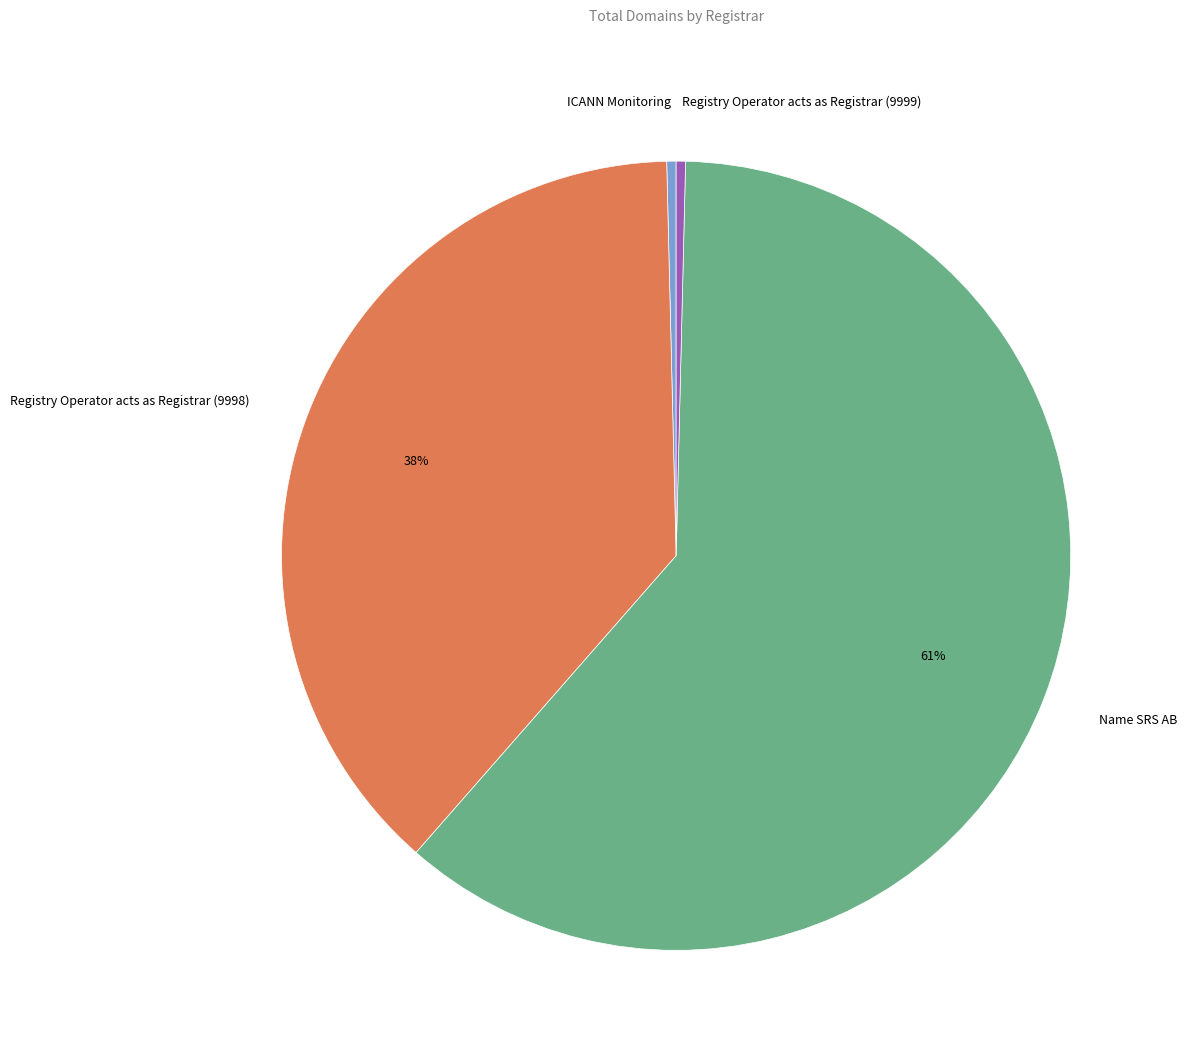

What is the largest slice in the pie chart?

Name SRS AB